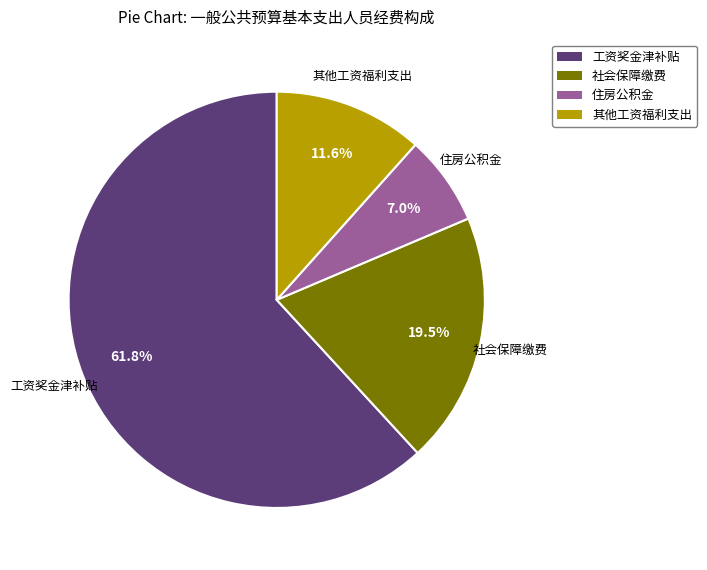

Is there any slice that represents more than half of the pie?

Yes